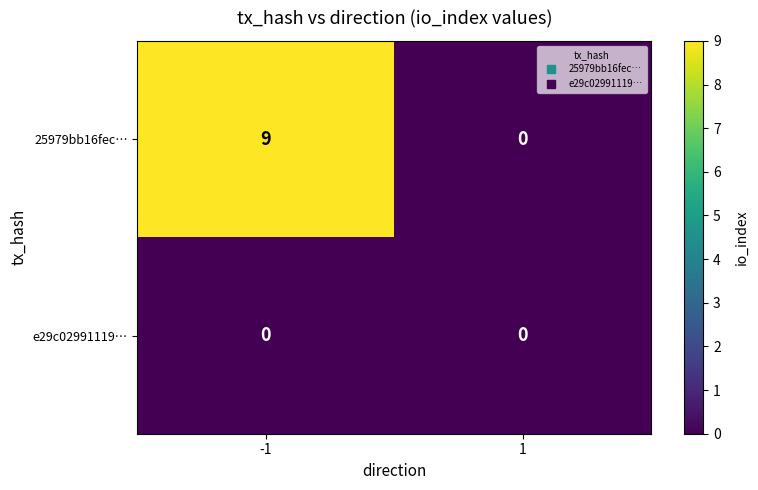

Reading left to right, list all the values displayed in this chart.

25979bb16fec…: 9	0
e29c02991119…: 0	0